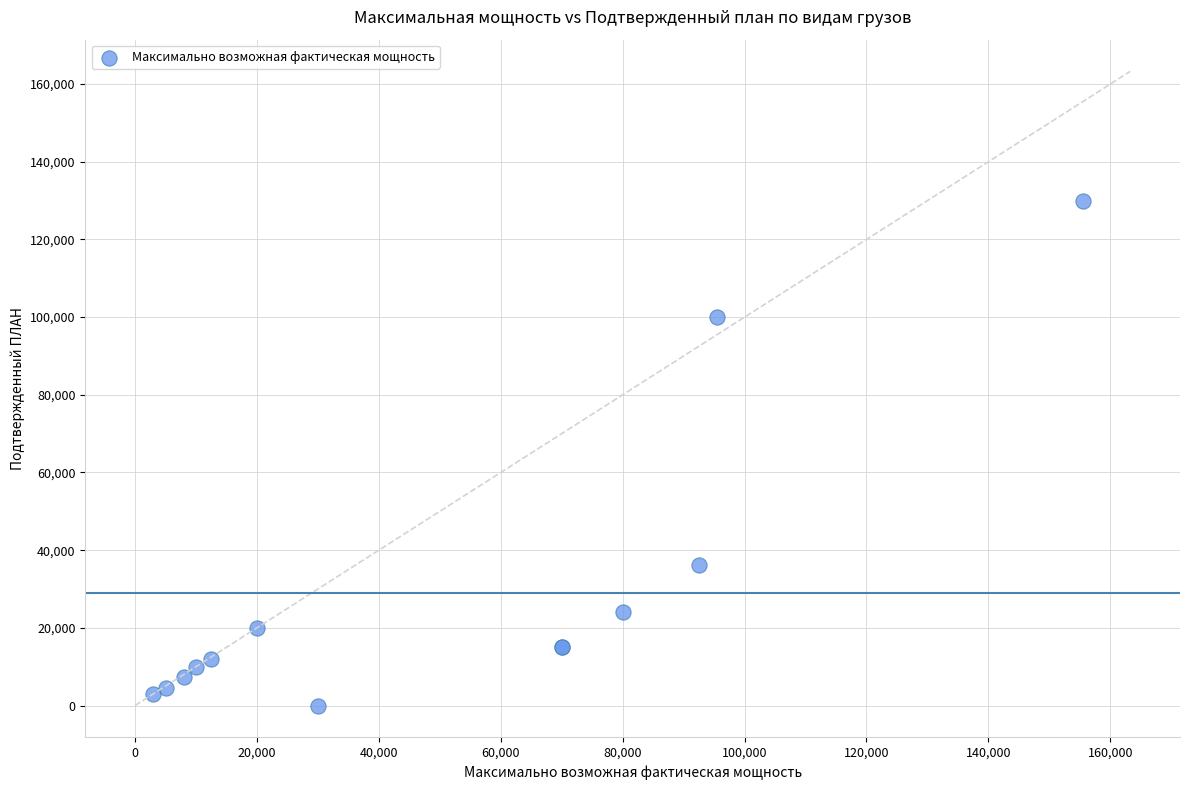

What Y value in the scatter plot is closest to 65000?

36100